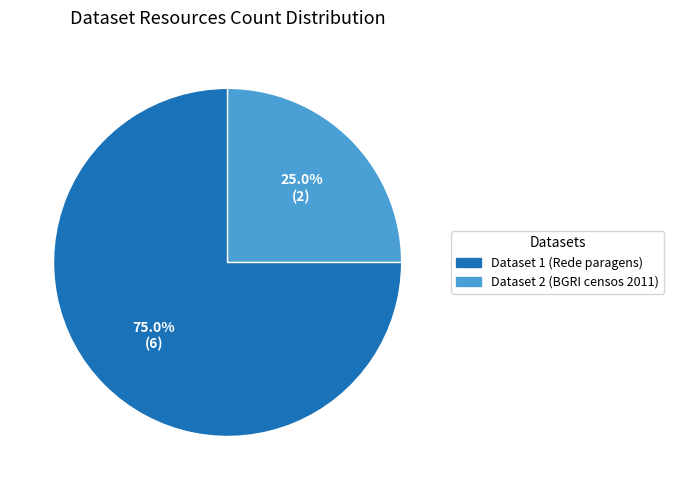

Is there any slice that represents more than half of the pie?

Yes